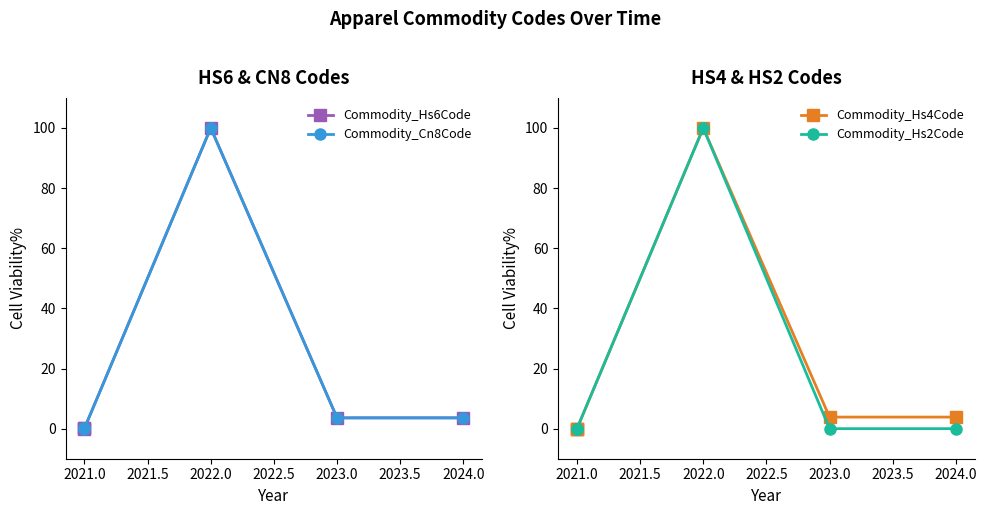

How many lines are shown in the chart?

4